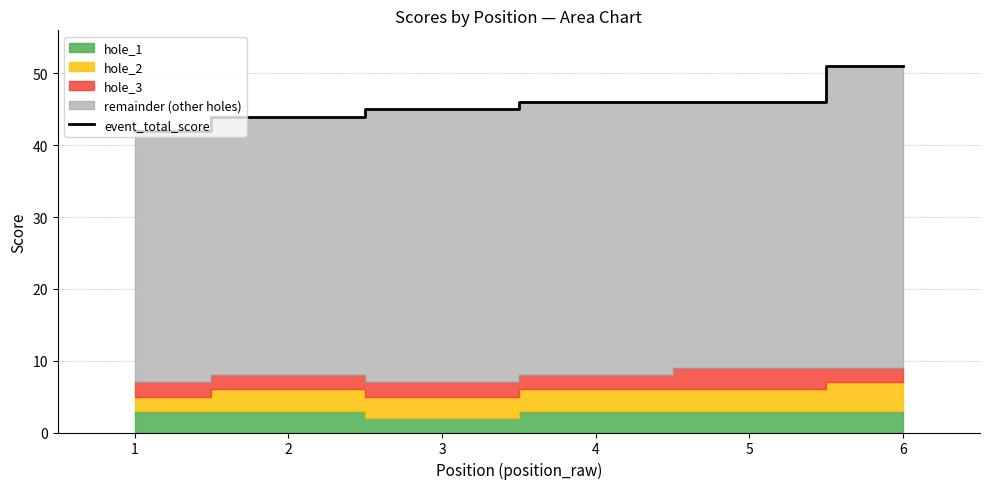

What is the sum of all values?

274